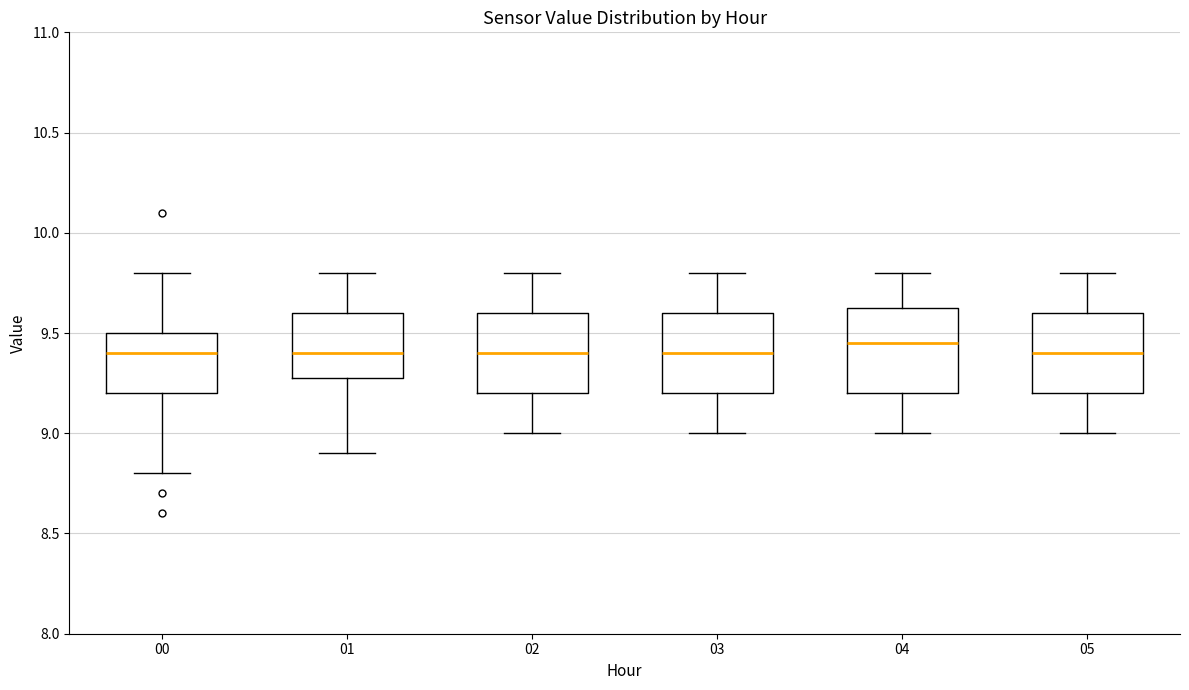

Reading left to right, read every box against the y-axis: the position of its median line, the range the box covers, and the ends of its whiskers. The values are not printed on the chart, so give them approximately, as read against the axis.

00: median 9.40, box 9.20 to 9.50, whiskers 8.80 to 9.80
01: median 9.40, box 9.30 to 9.60, whiskers 8.90 to 9.80
02: median 9.40, box 9.20 to 9.60, whiskers 9.00 to 9.80
03: median 9.40, box 9.20 to 9.60, whiskers 9.00 to 9.80
04: median 9.45, box 9.20 to 9.65, whiskers 9.00 to 9.80
05: median 9.40, box 9.20 to 9.60, whiskers 9.00 to 9.80